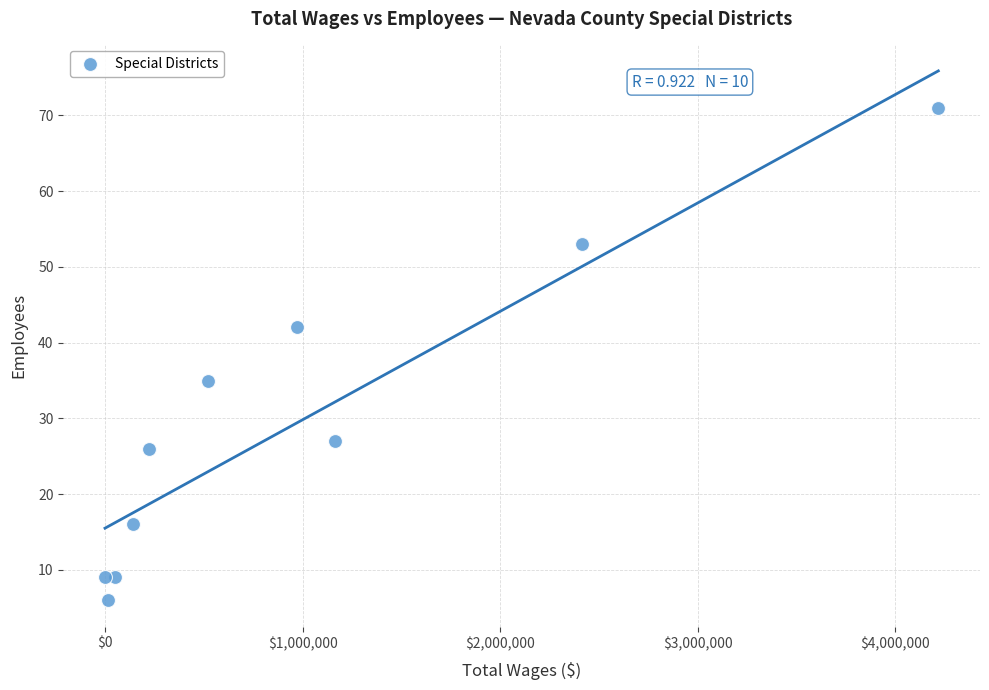

What Y value in the scatter plot is closest to 38?

35